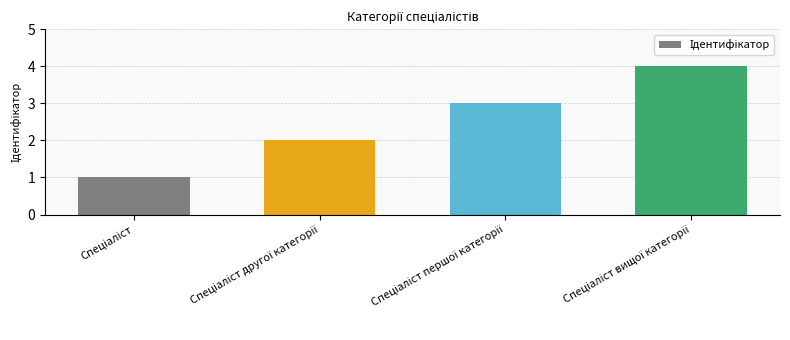

What is the maximum value shown in the chart?

4